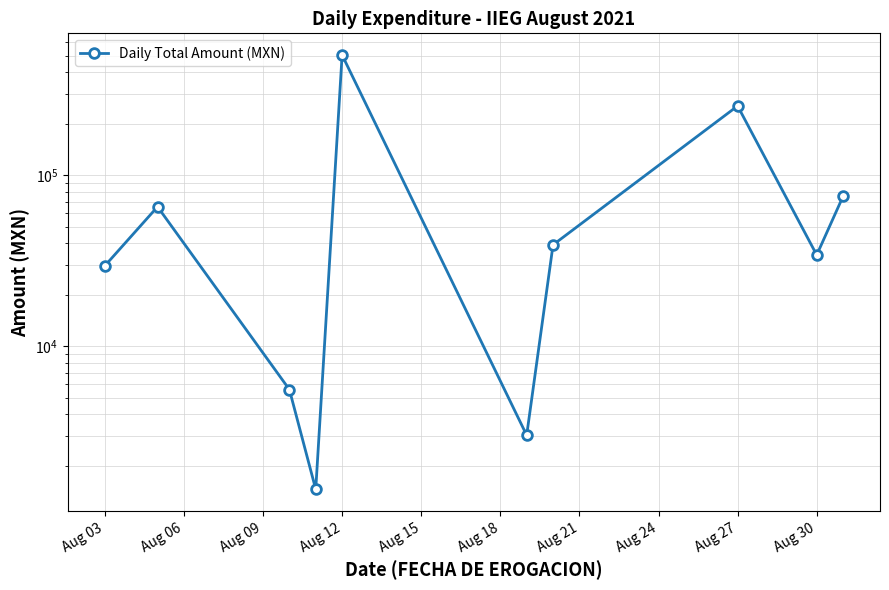

What is the difference between the maximum and minimum values?

502137.6